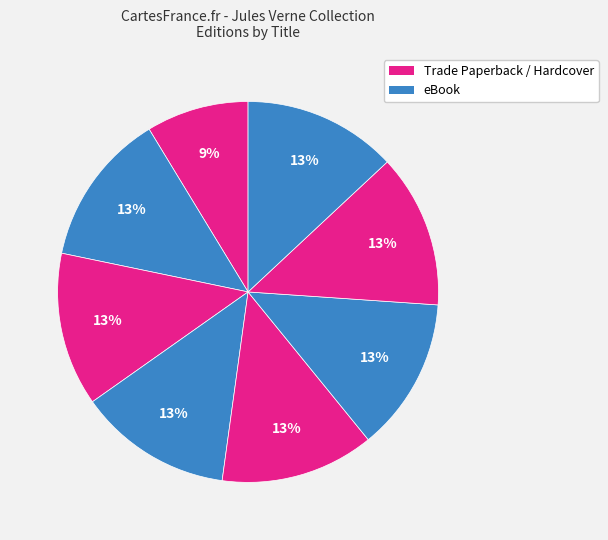

How many segments does this pie chart have?

8